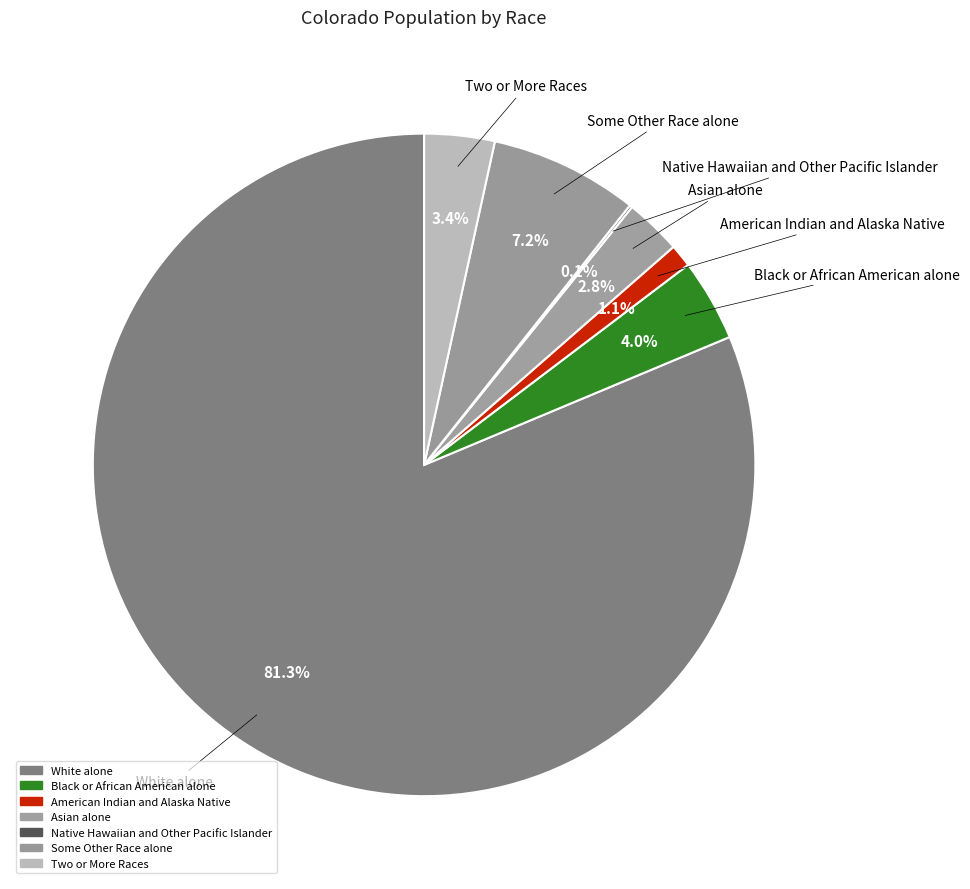

Count the number of slices in the pie.

7